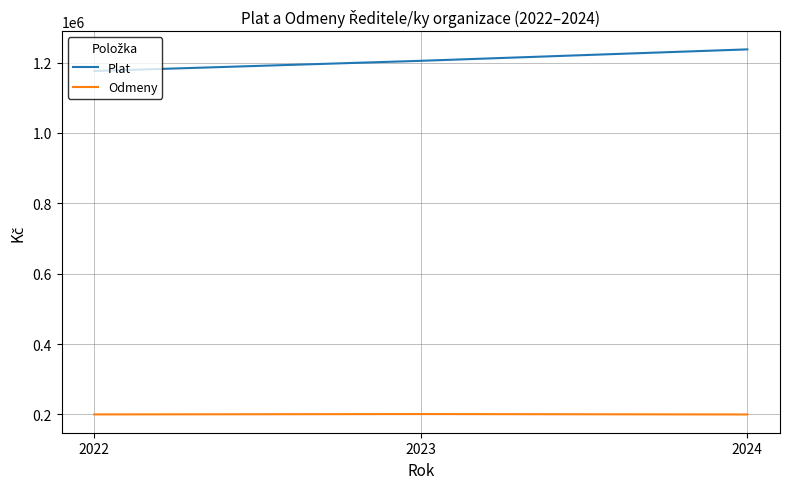

Which series has the largest range (max minus min)?

Plat